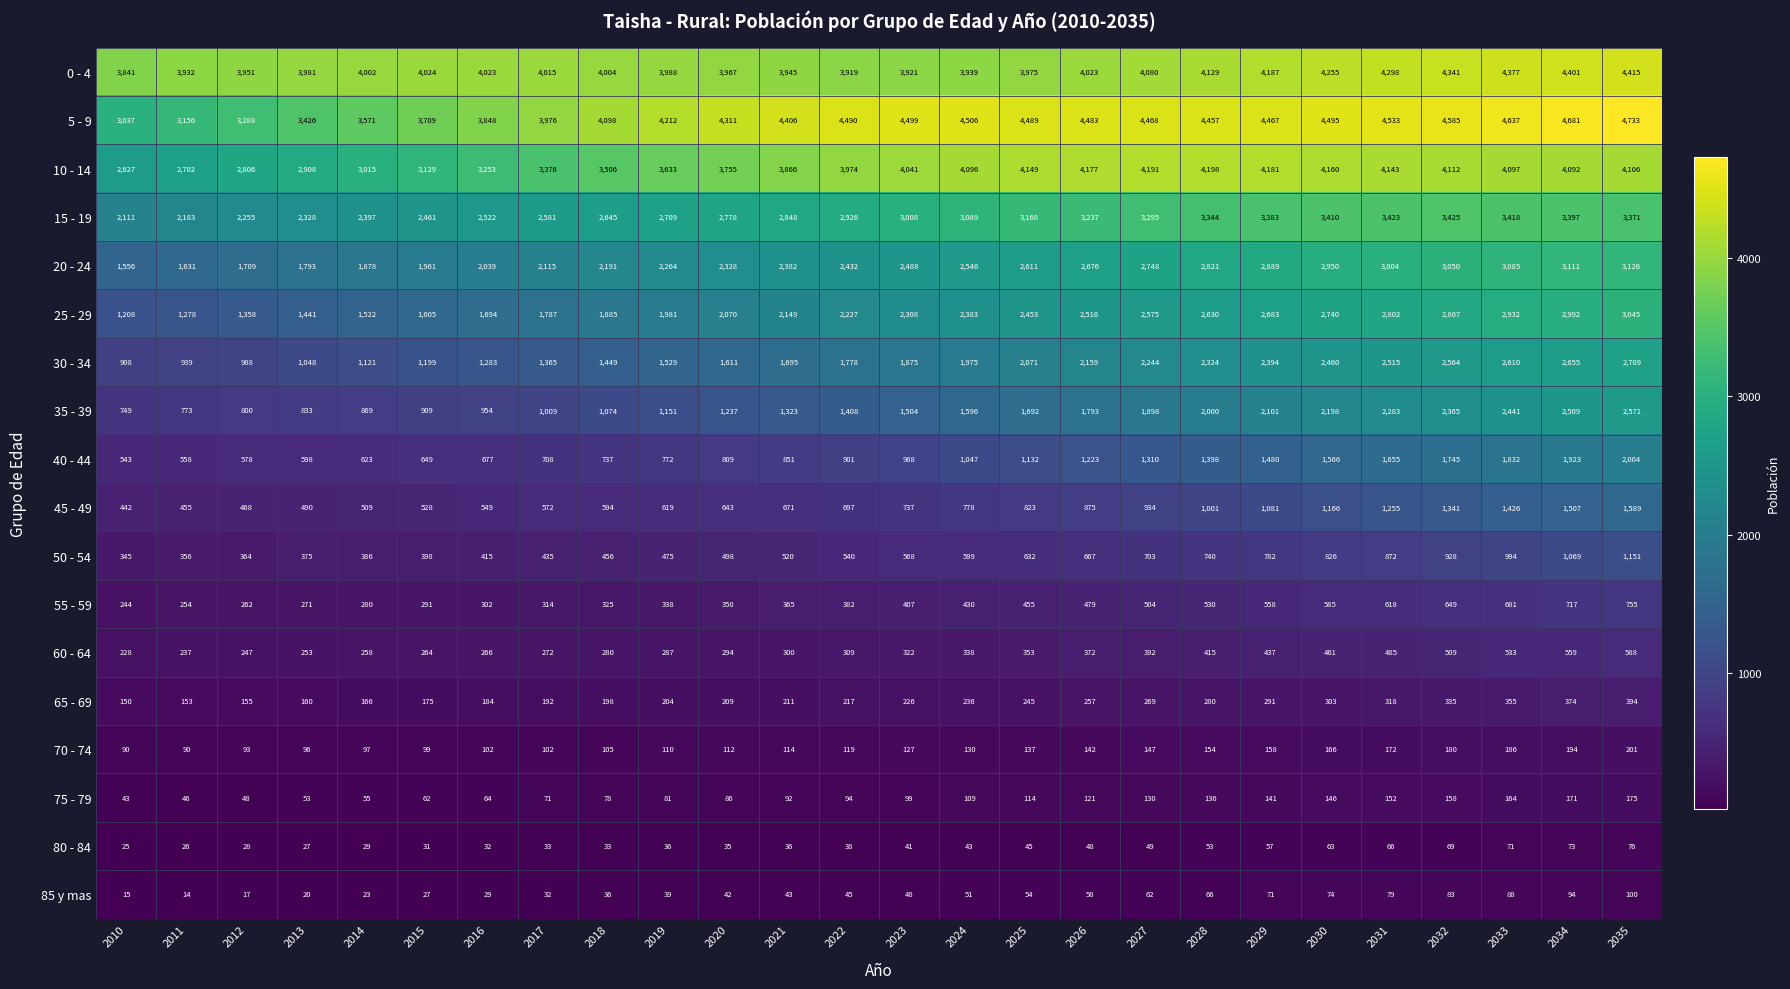

How many categories are shown in the chart?

26